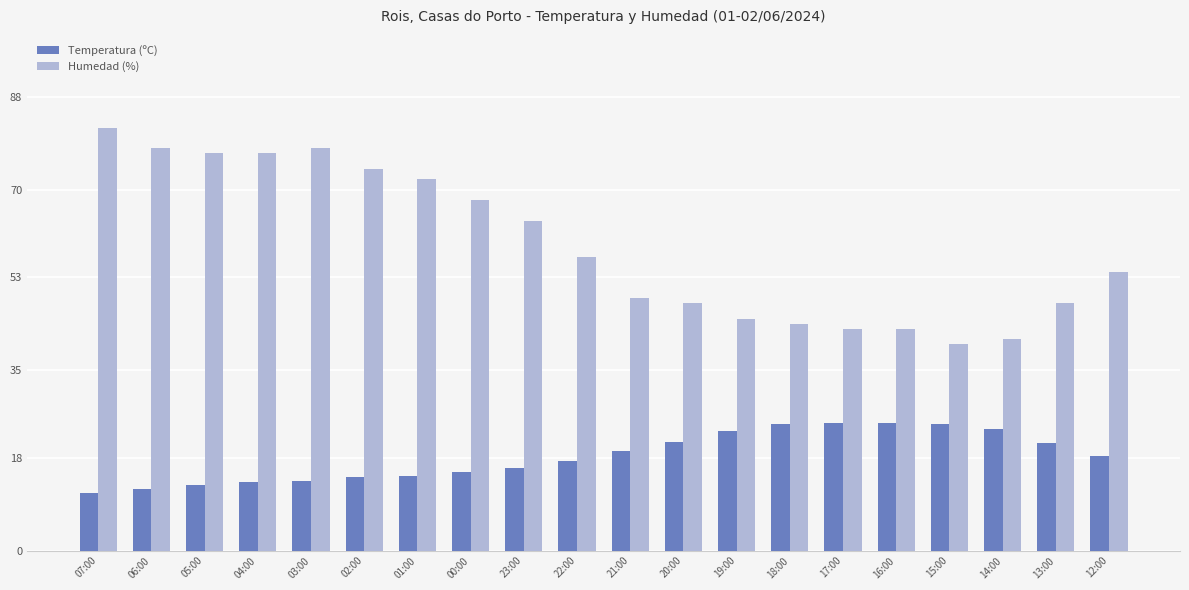

Which category has the highest value in the Humedad (%) series?

07:00